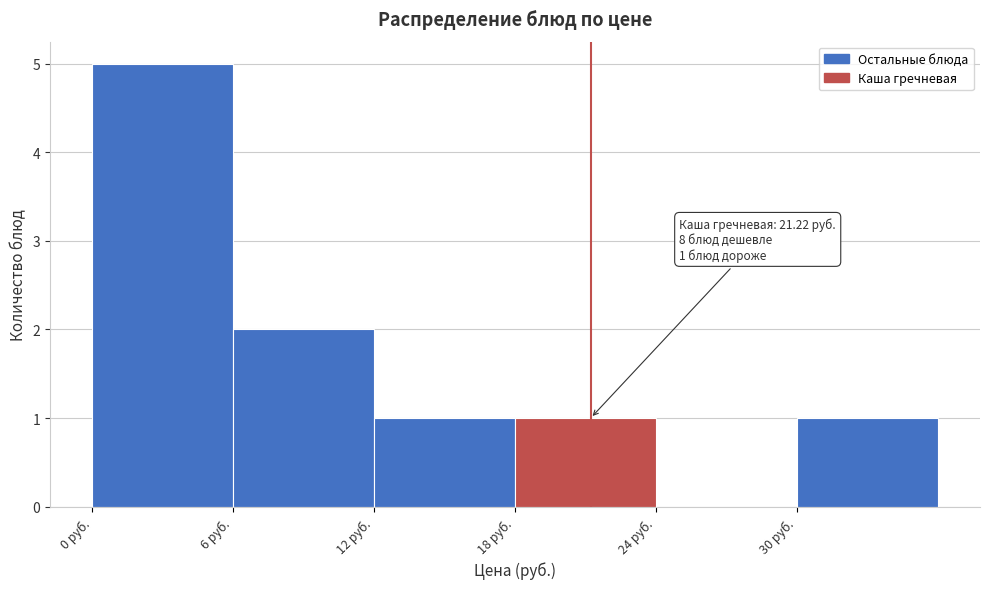

Which range on the x-axis has the tallest bar?

0 to 6